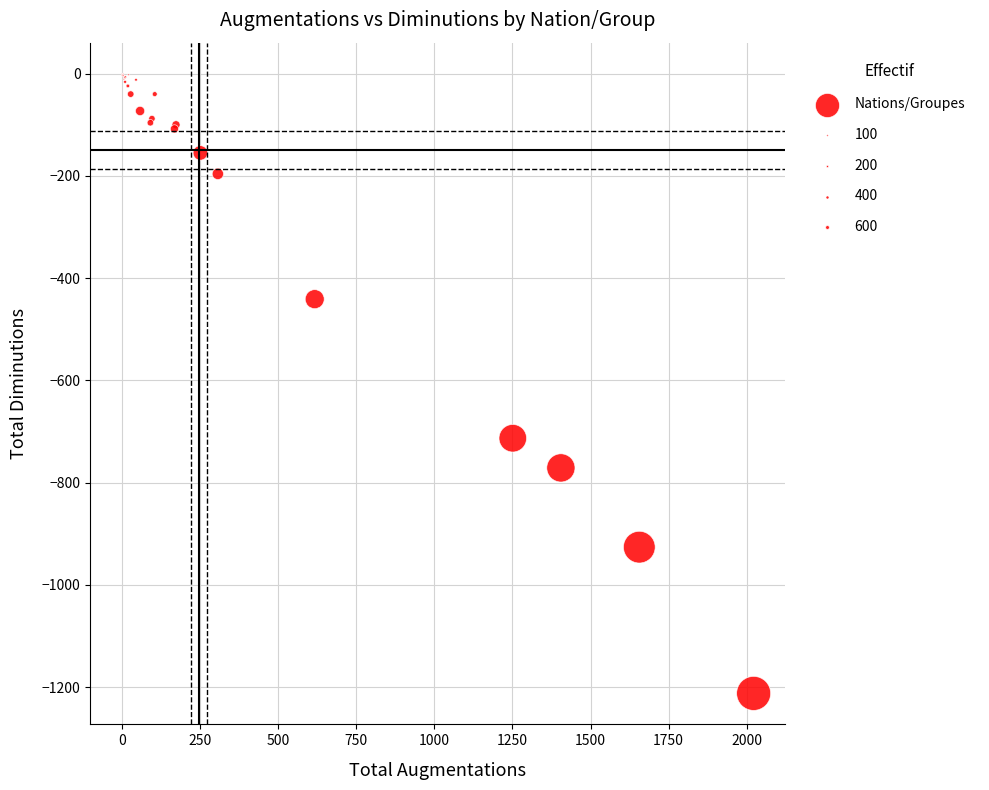

What Y value in the scatter plot is closest to -606?

-713